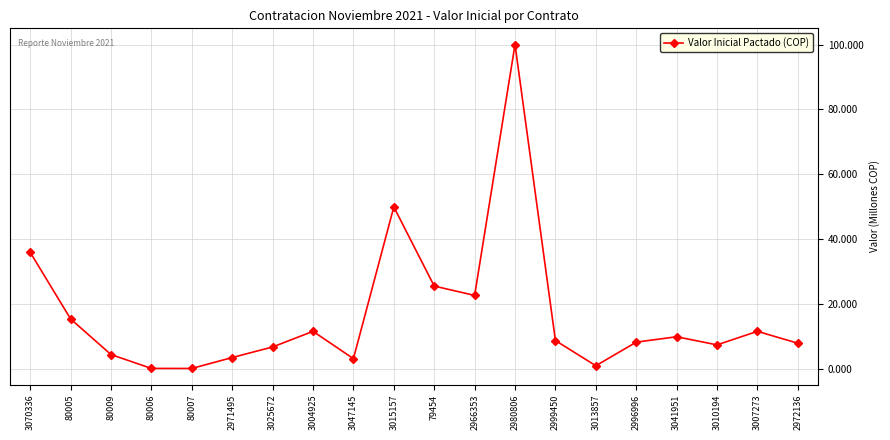

Does the chart have visible grid lines?

Yes